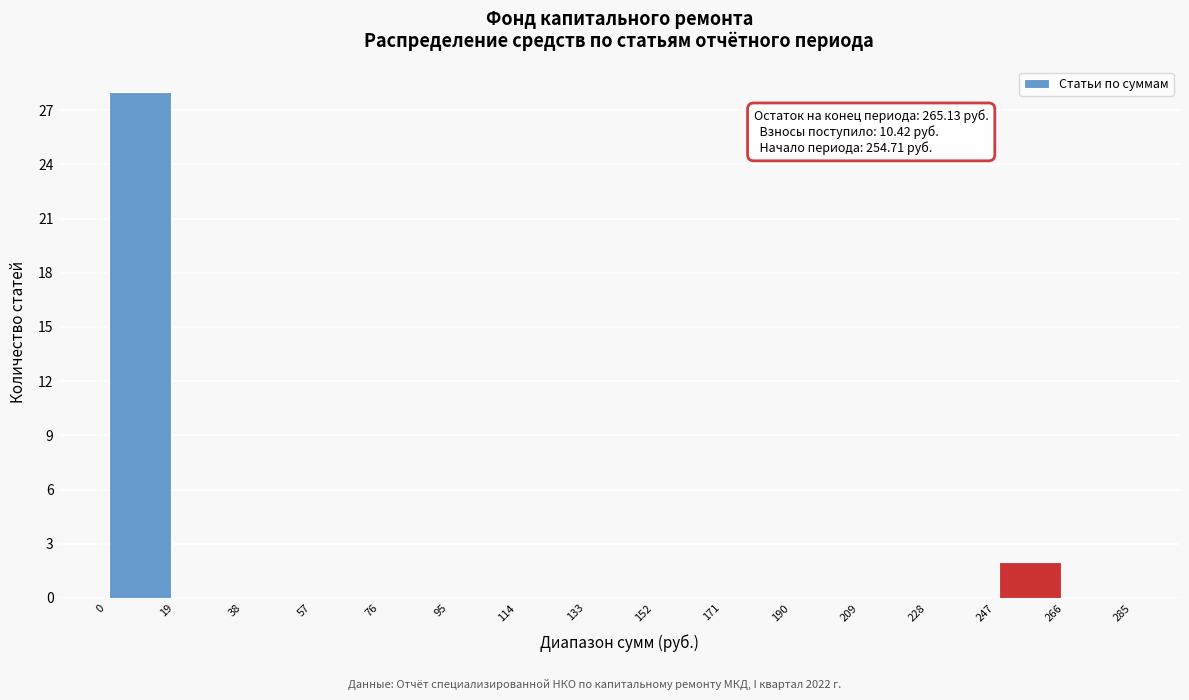

Over which range of the x-axis is the bar tallest?

0 to 19